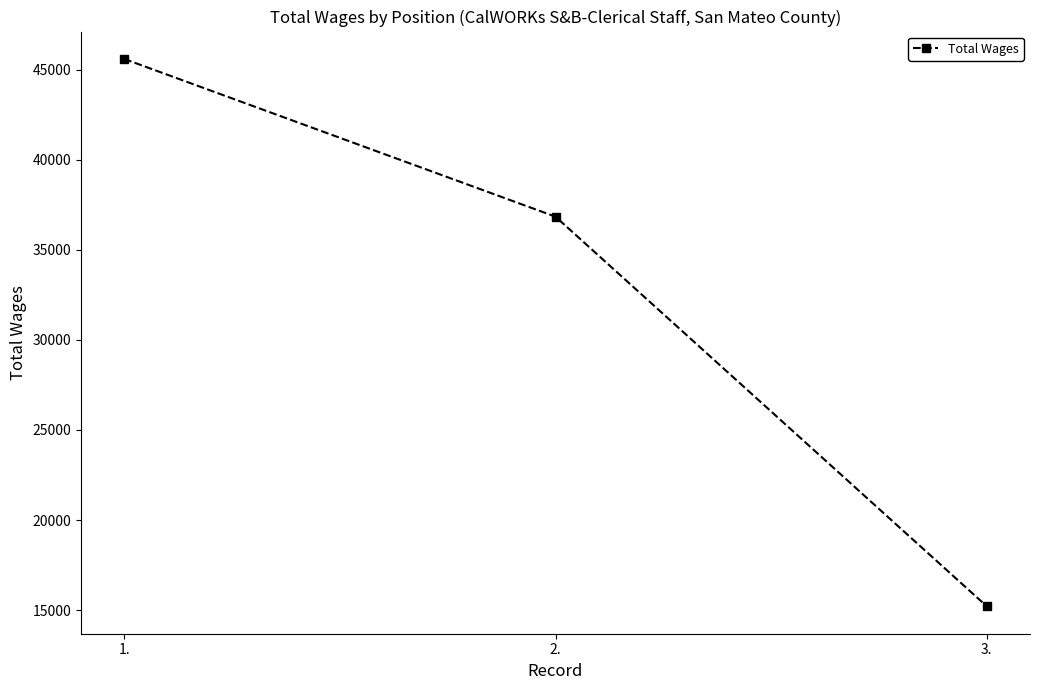

Reading right to left, list all the values displayed in this chart.

3.=15211	2.=36839	1.=45594